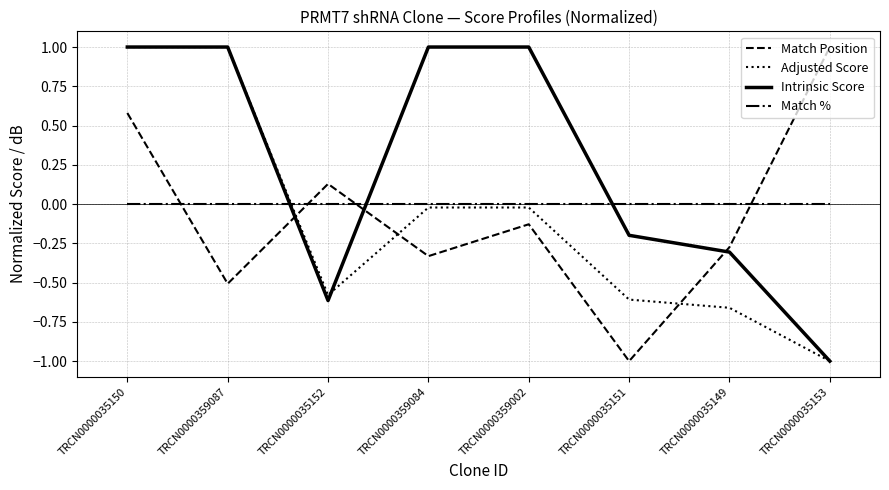

What position from the left is TRCN0000035149?

7